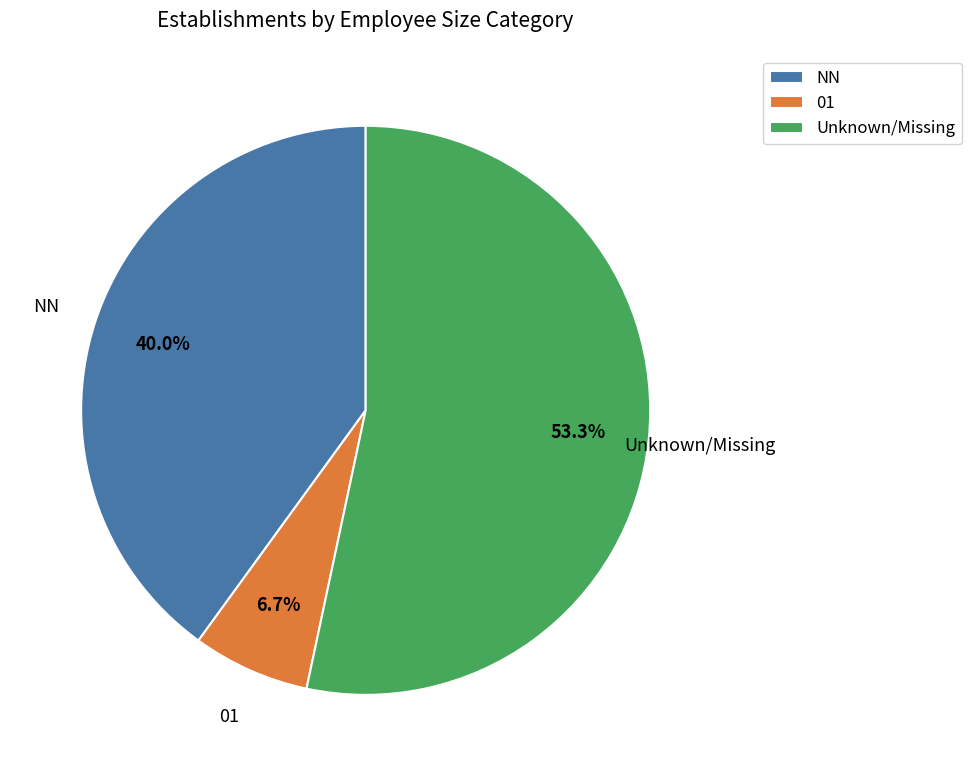

To the nearest percent, what is the average slice percentage?

33%